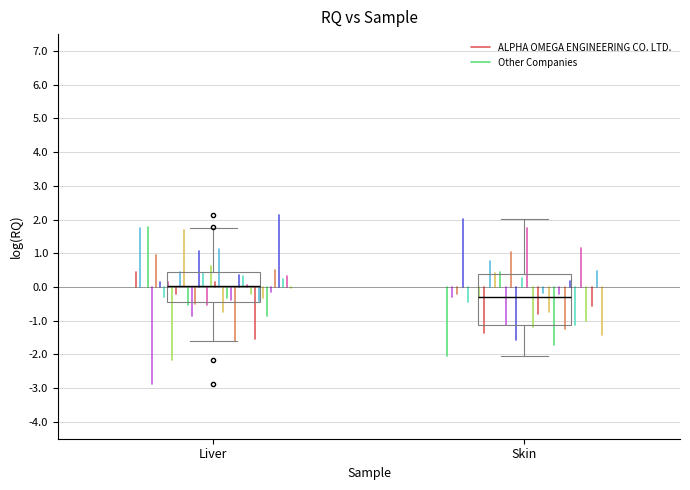

Reading left to right, transcribe this box plot: for each box, give where its median line is, the range the box spans, and where its two whiskers end, as read against the y-axis. The values are not printed on the chart, so give them approximately, as read against the axis.

Liver: median 0.0, box -0.4 to 0.4, whiskers -1.6 to 1.8
Skin: median -0.3, box -1.1 to 0.4, whiskers -2.0 to 2.0